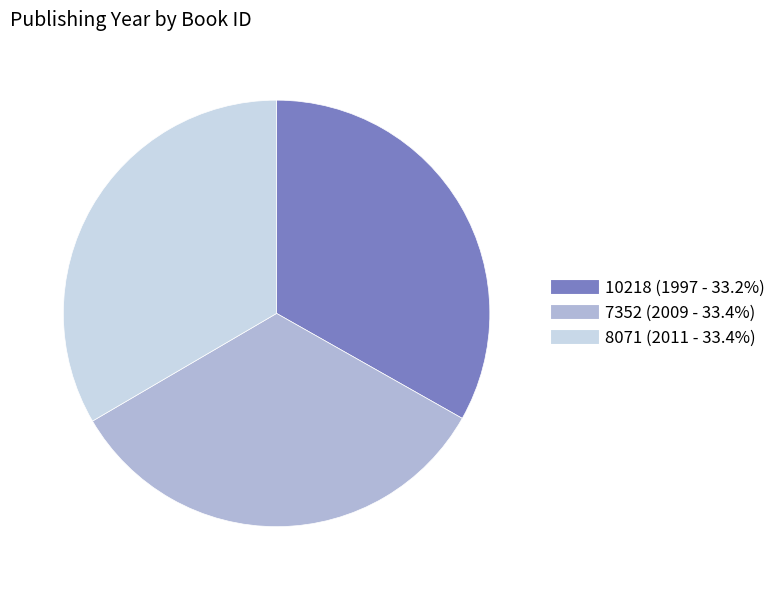

Is 7352 the majority of the pie?

No